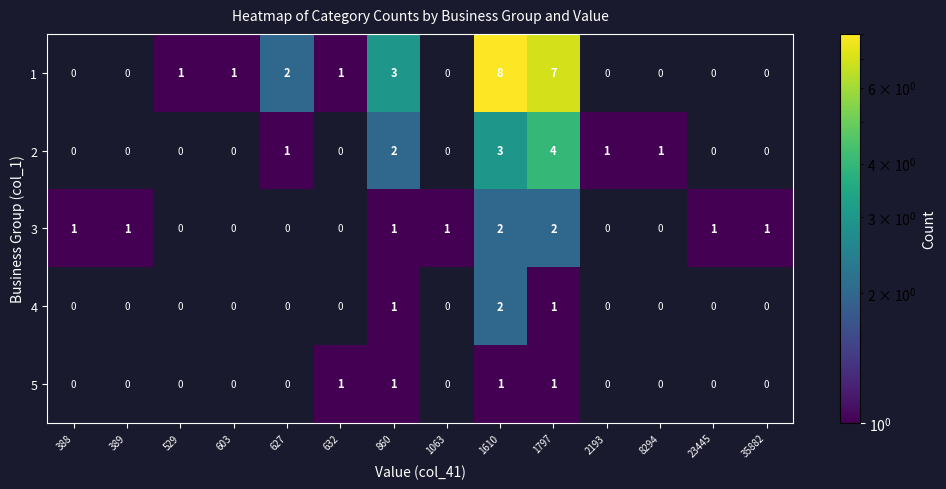

What is the spread (max minus min) of values at 1797?

6